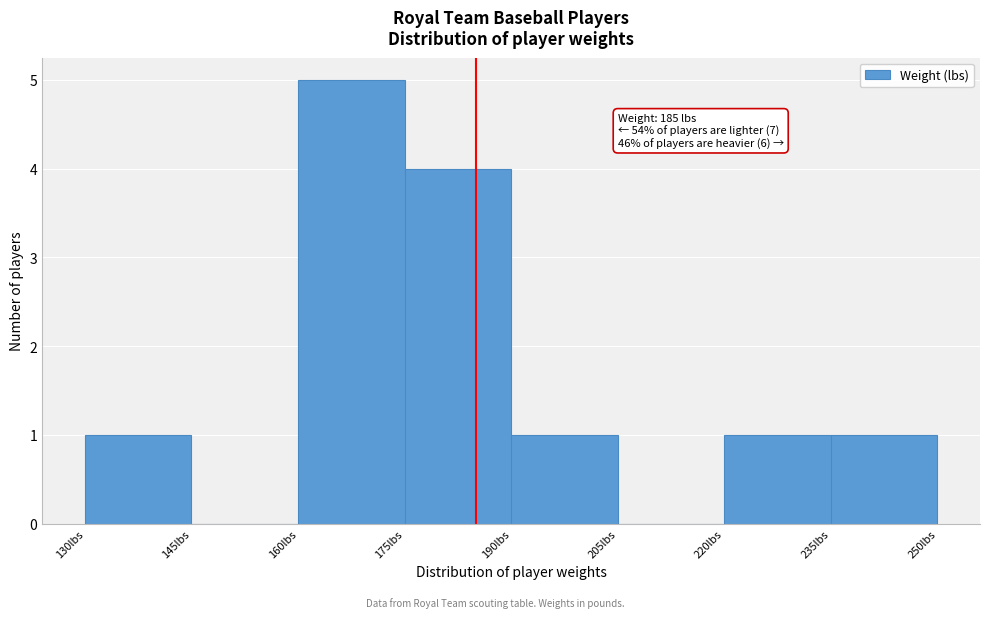

Over which range of the x-axis is the bar tallest?

160 to 175